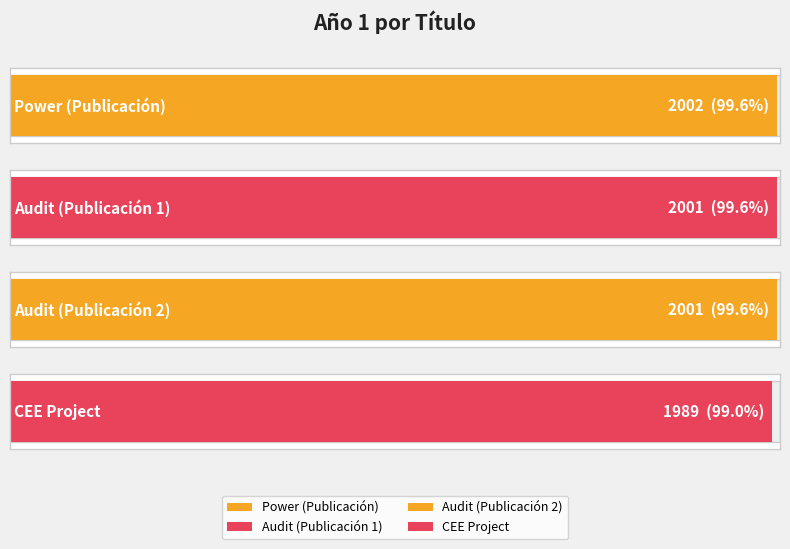

What is the ratio of the value at Audit to the value at CEE Project?

1.0